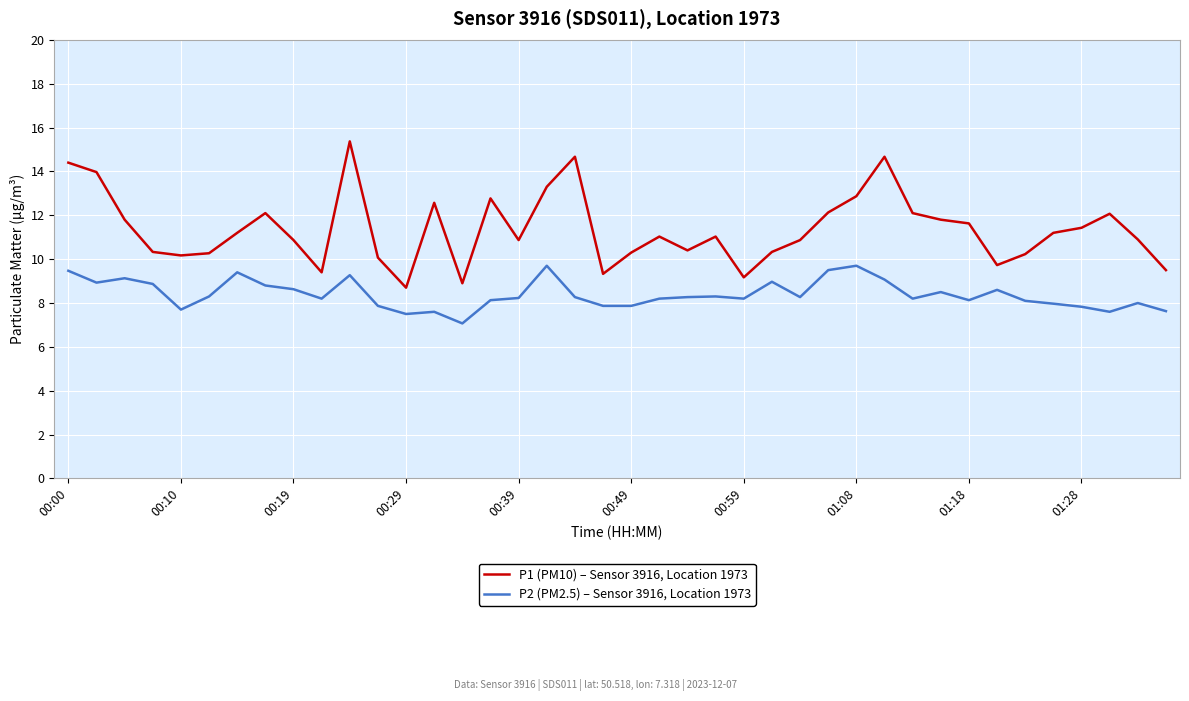

Count the number of categories in the chart.

40